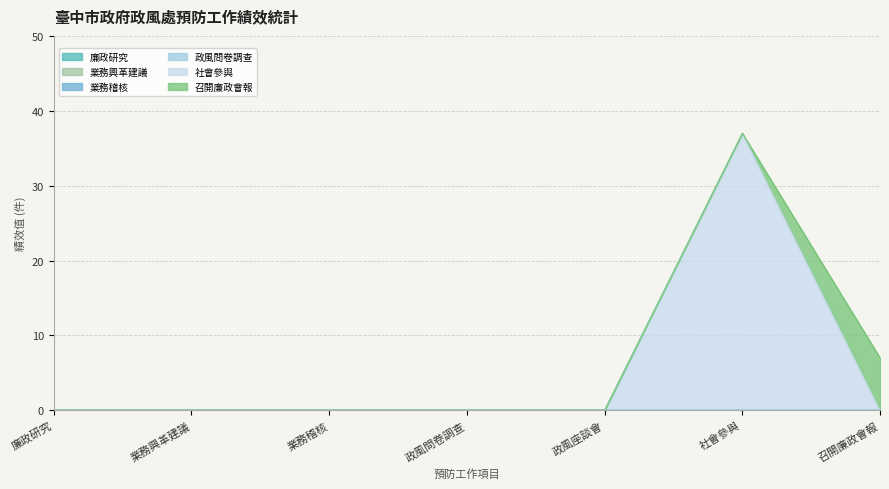

True or false: 召開廉政會報 and 廉政研究 cross at least once.

False